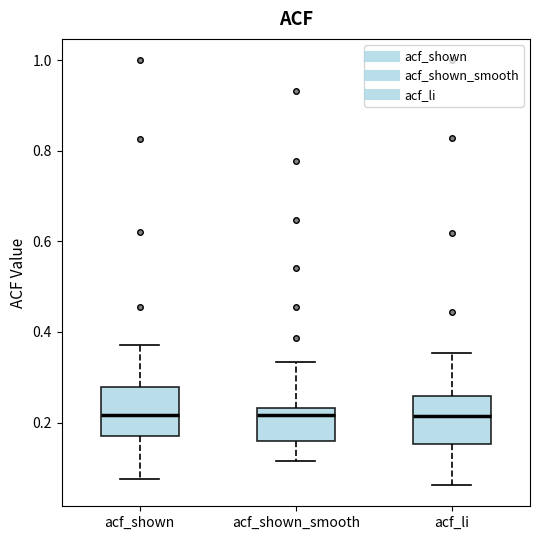

Reading left to right, transcribe this box plot: for each box, give where its median line is, the range the box spans, and where its two whiskers end, as read against the y-axis. The values are not printed on the chart, so give them approximately, as read against the axis.

acf_shown: median 0.22, box 0.16 to 0.28, whiskers 0.08 to 0.38
acf_shown_smooth: median 0.22, box 0.16 to 0.24, whiskers 0.12 to 0.34
acf_li: median 0.22, box 0.16 to 0.26, whiskers 0.06 to 0.36